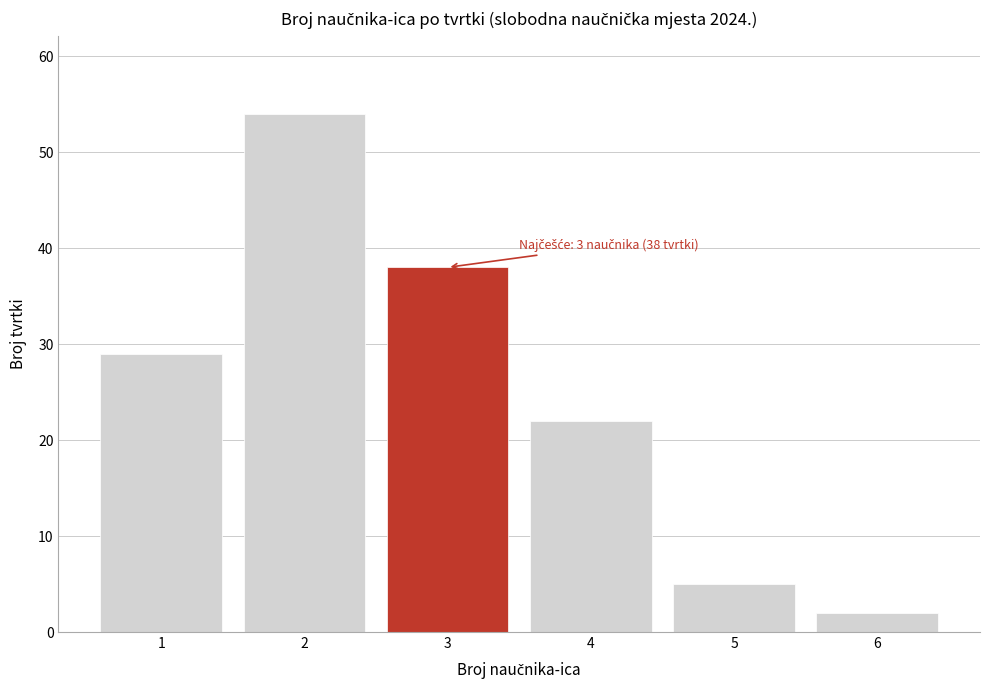

Reading left to right, list all the values displayed in this chart.

1=29	2=54	3=38	4=22	5=5	6=2